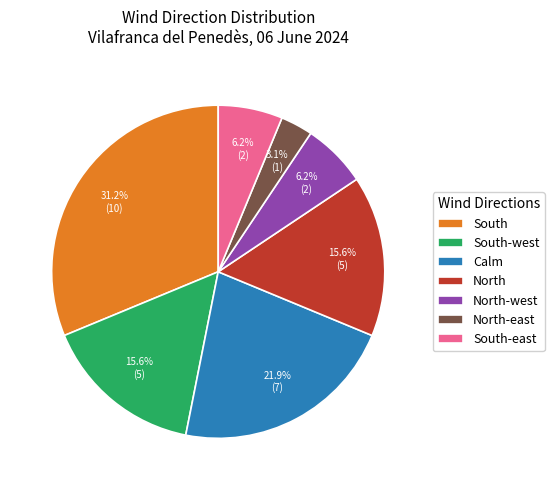

To the nearest percent, what is the difference between the North-west and South-west slice percentages?

9%